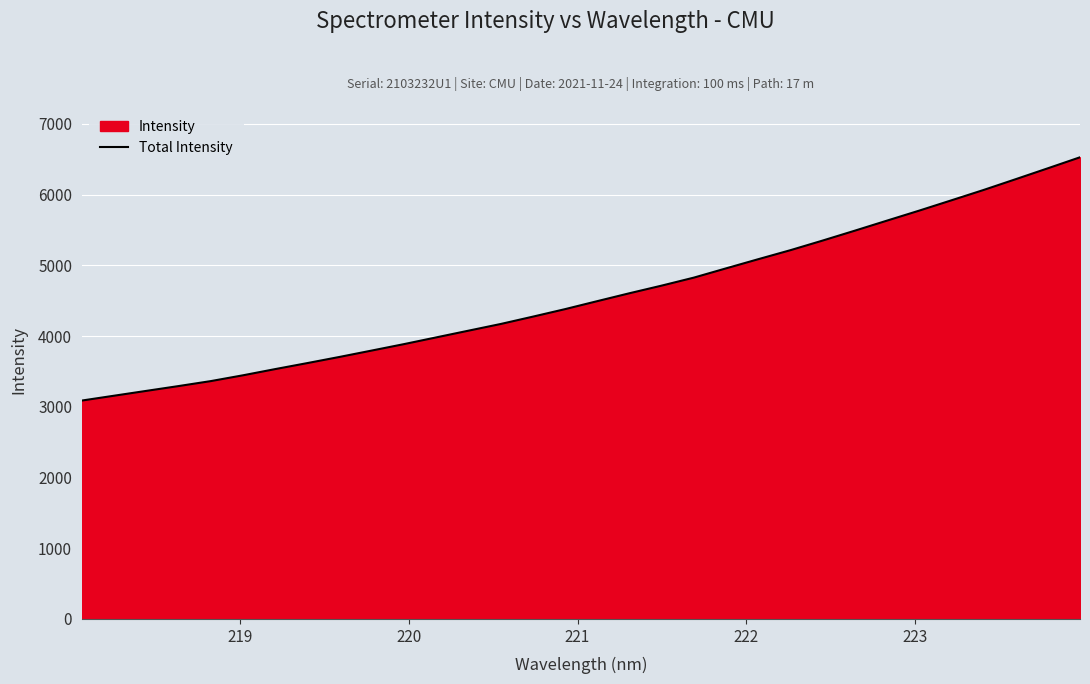

What is the smallest value displayed?

3088.2